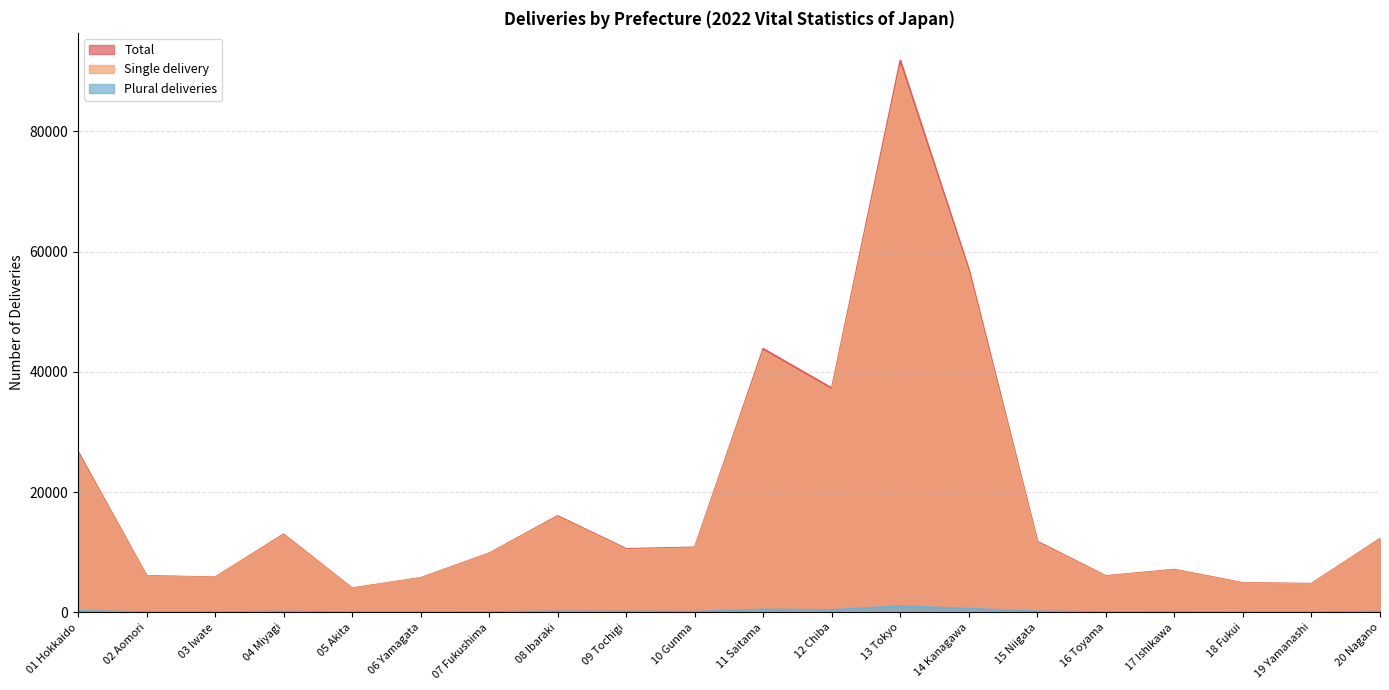

What is the difference between the second highest and minimum values in the Plural deliveries series?

586